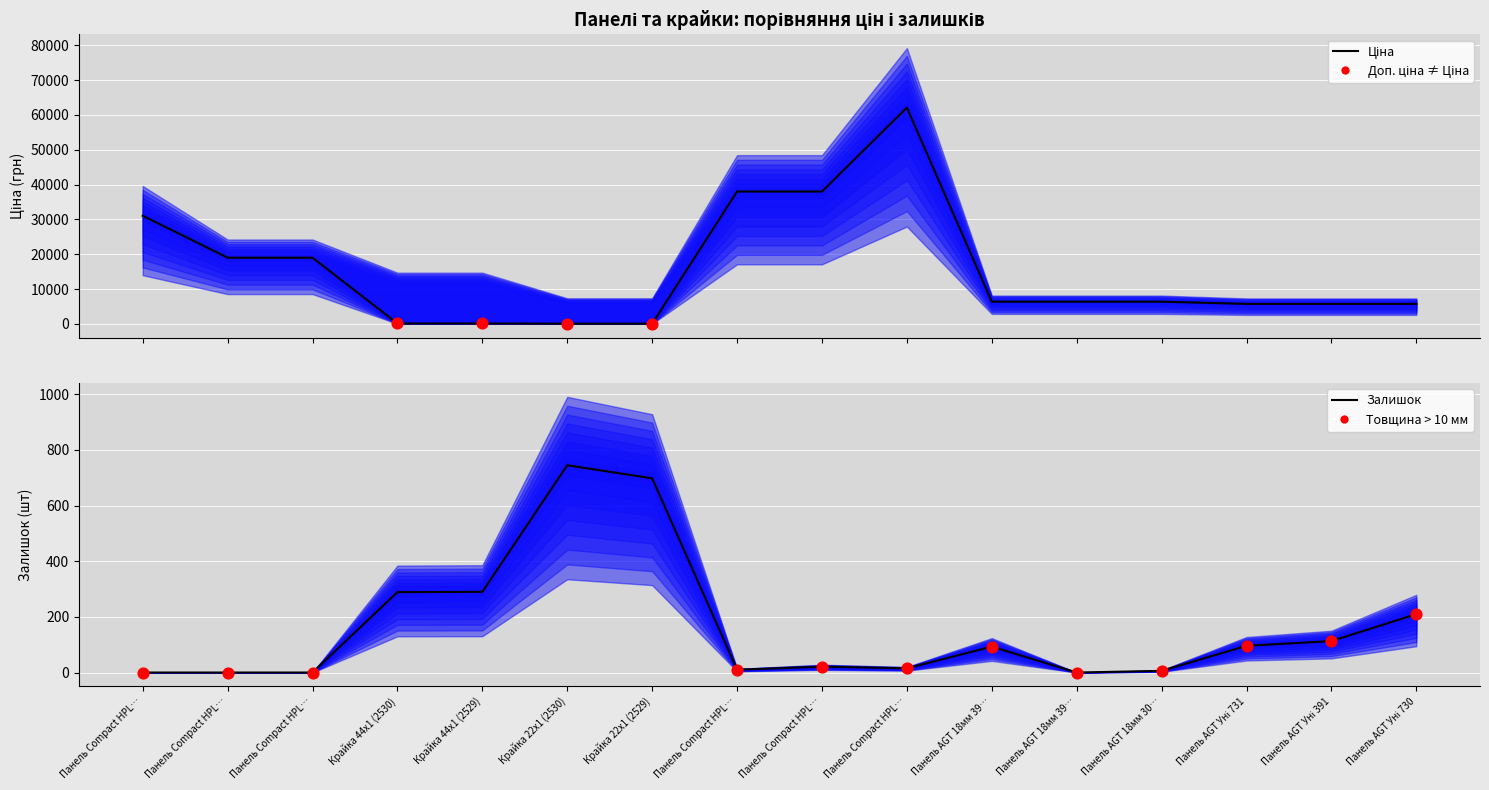

At which category is the sum across all series the highest?

Панель Compact HPL…